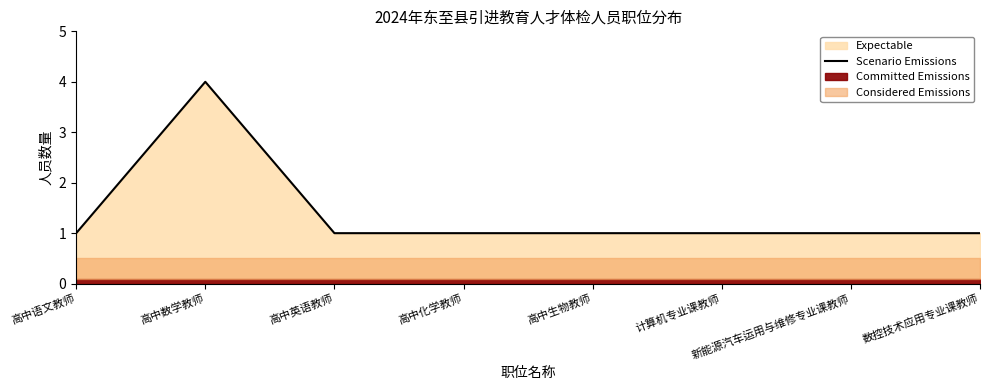

What is the difference between the maximum and minimum values?

3